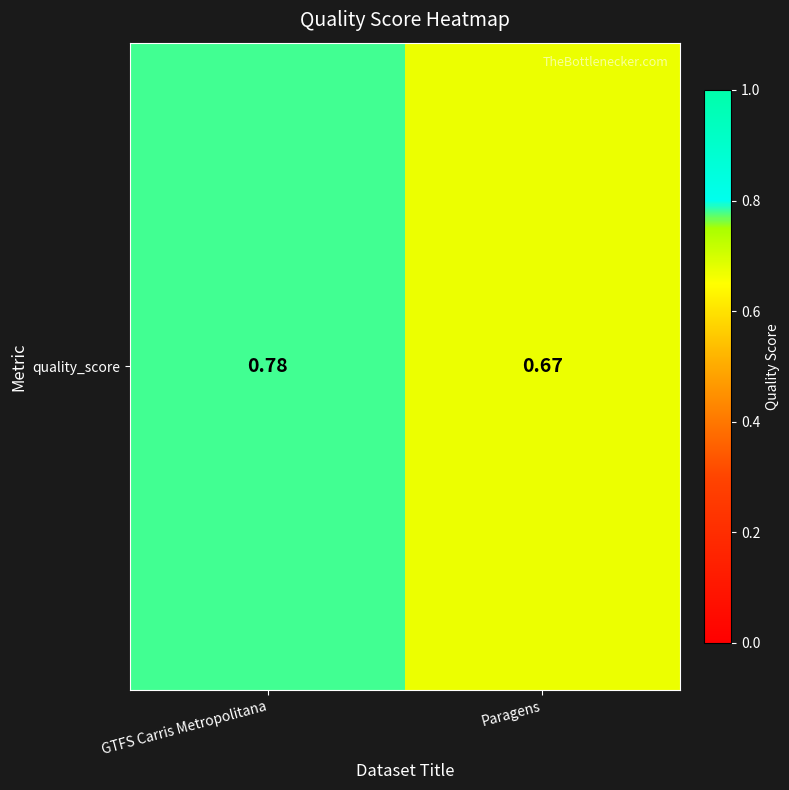

Reading right to left, extract all data points from this chart.

0.7	0.8